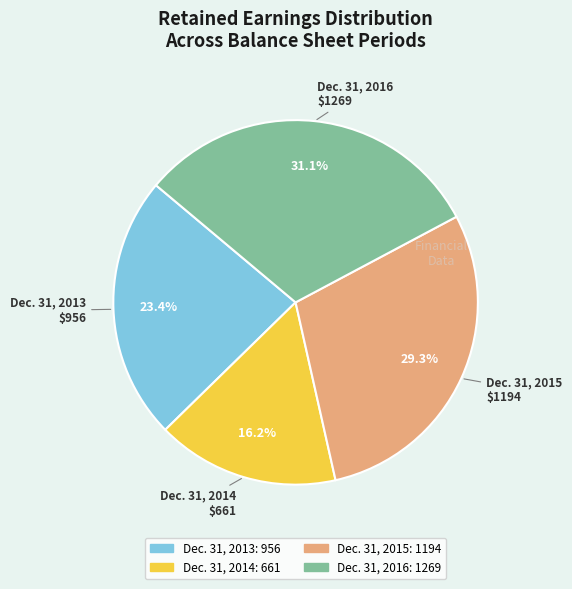

To the nearest percent, what percentage of the pie is Dec. 31, 2014?

16%